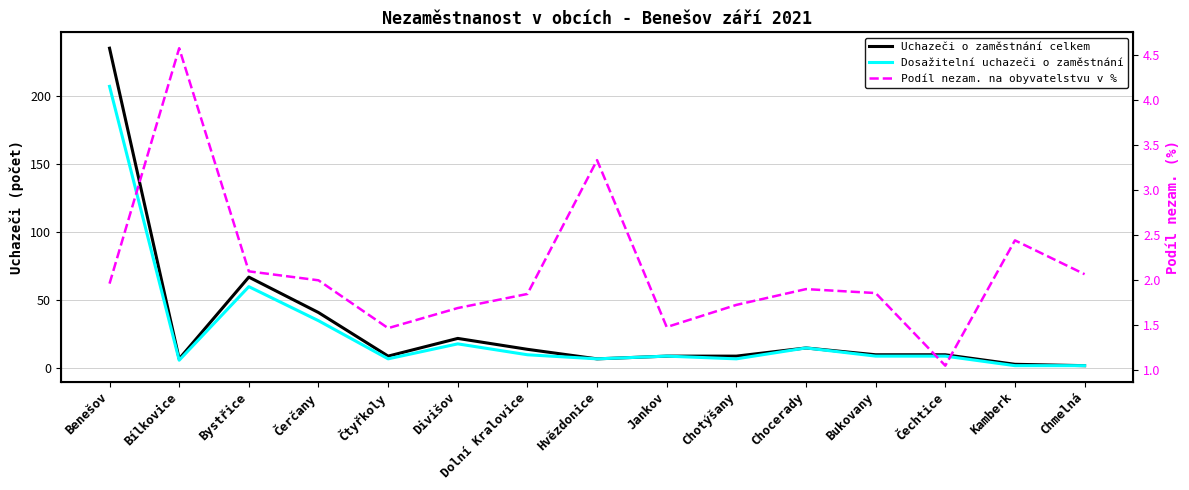

Rank the series at Jankov from lowest to highest value.

Podíl nezam. na obyvatelstvu v %, Uchazeči o zaměstnání celkem, Dosažitelní uchazeči o zaměstnání